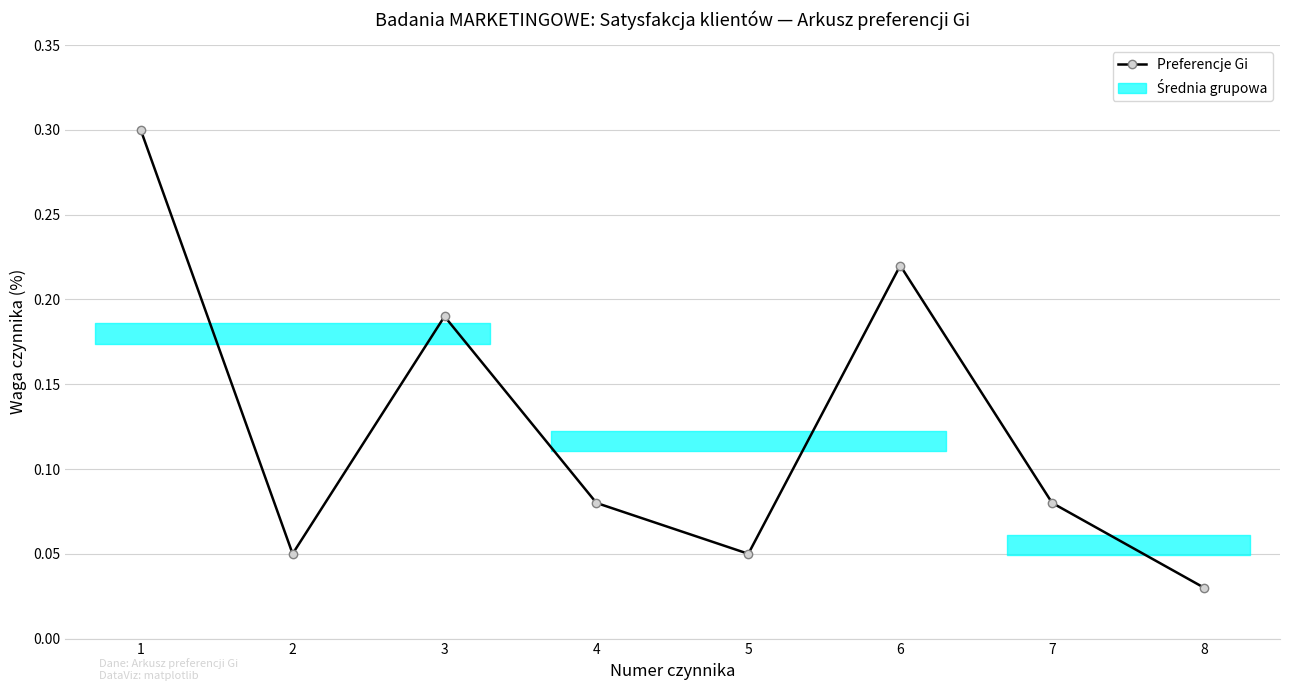

Reading left to right, what are all the values shown in this chart?

0.3	0.1	0.2	0.1	0.1	0.2	0.1	0.0